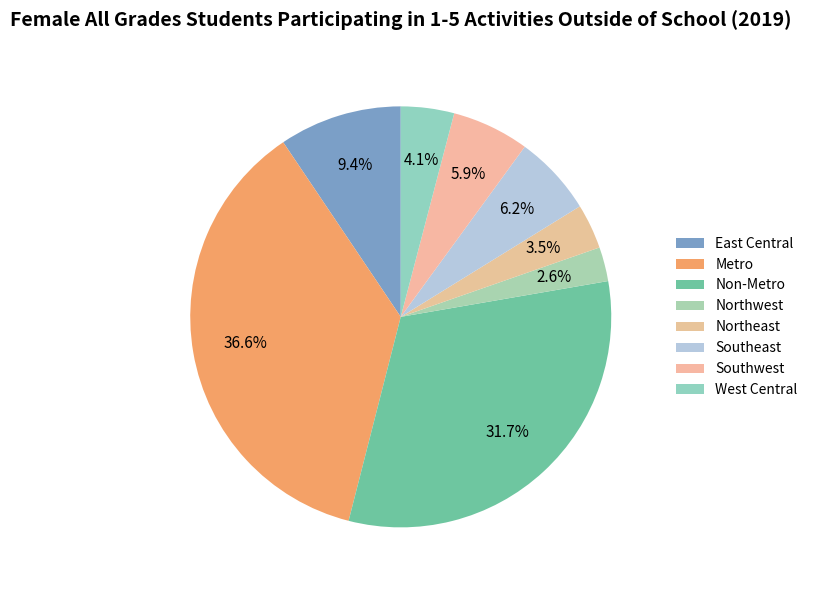

Which category has the smallest portion of the pie?

Northwest